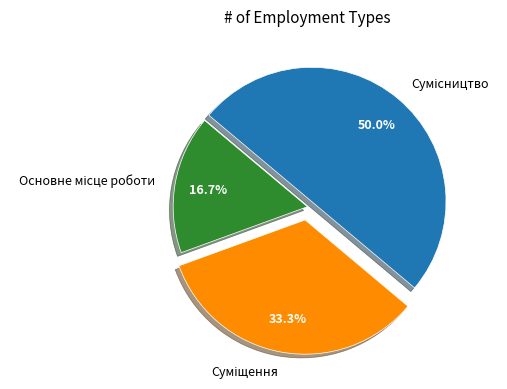

Count the number of slices in the pie.

3